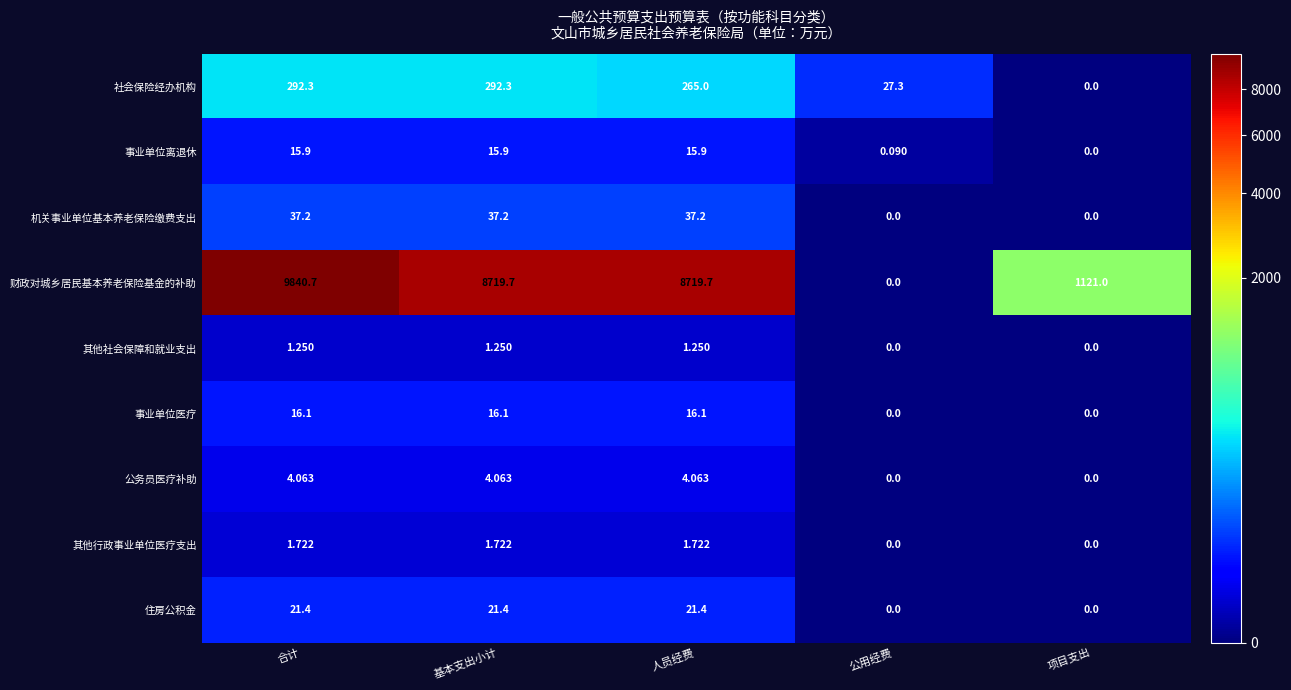

Which label corresponds to the largest value in the chart?

合计